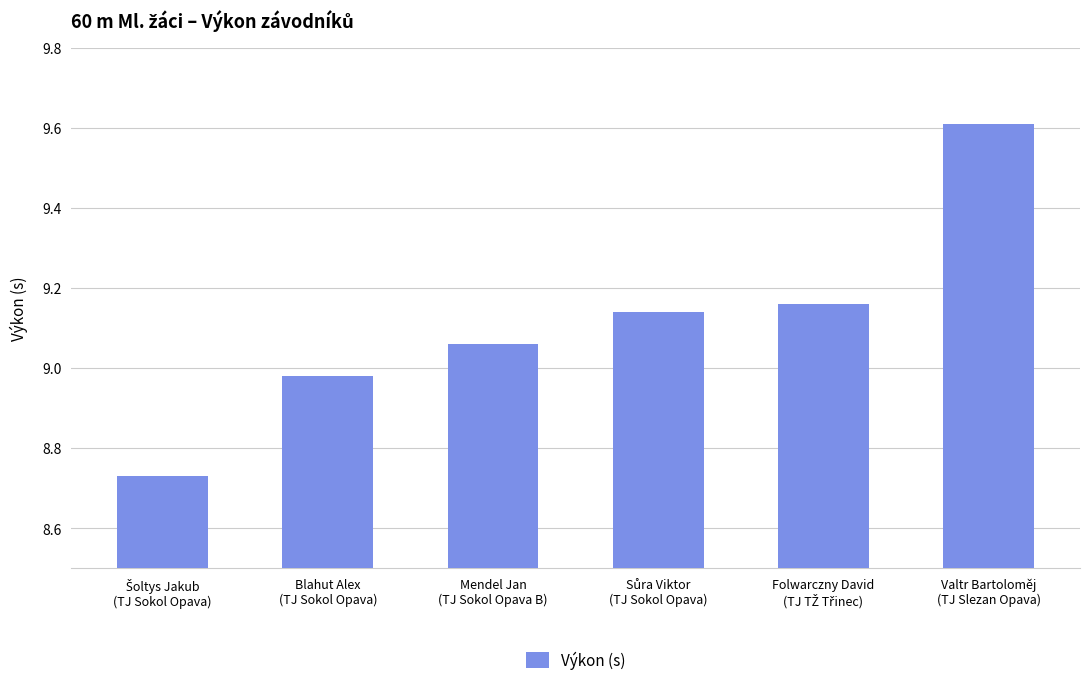

Where does the data first go above 9?

Mendel Jan
(TJ Sokol Opava B)